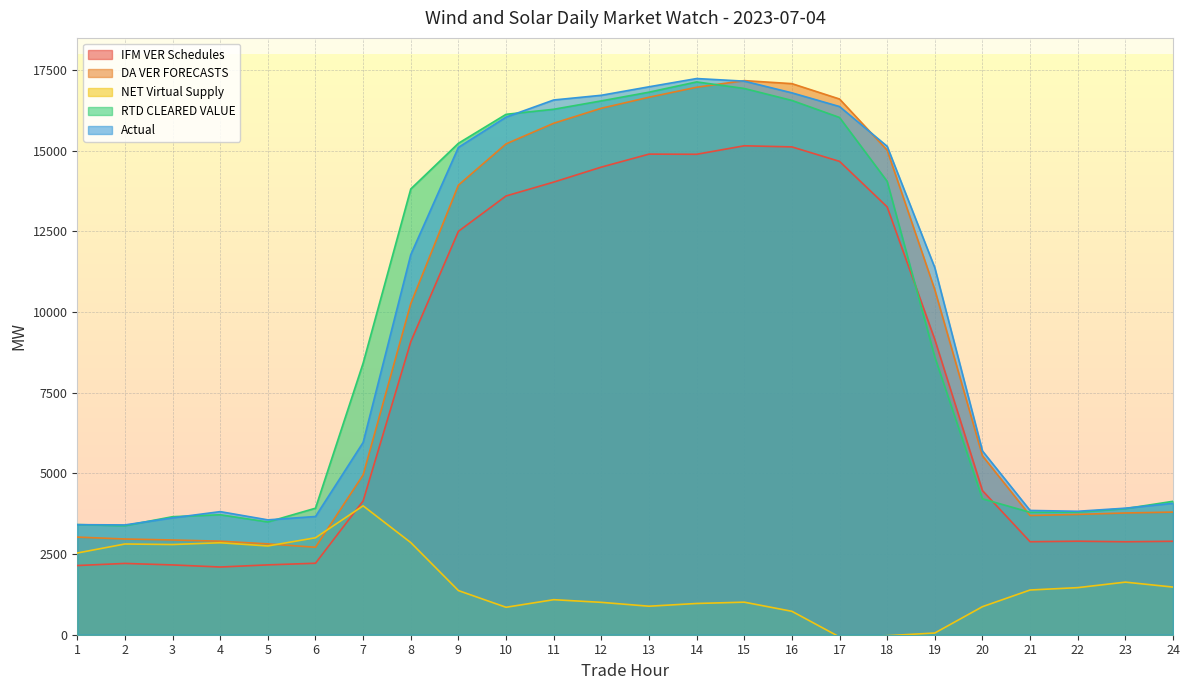

Reading left to right, list all the values displayed in this chart.

IFM VER Schedules: 2144.7	2209.7	2163.4	2098.6	2164.7	2215.6	4146.2	9080.8	12504.4	13600.2	14030.1	14494.7	14897.2	14892.4	15155.3	15121.3	14672.4	13261.2	9150.9	4467.0	2882.9	2898.8	2881.7	2896.8
DA VER FORECASTS: 3026.1	2967.1	2936.2	2899.4	2815.8	2711.1	4953.4	10261.9	13936.1	15214.3	15853.6	16318.8	16659.9	16969.5	17175.4	17081.9	16605.4	15019.7	10692.1	5546.0	3695.7	3729.3	3773.7	3801.2
NET Virtual Supply: 2533.0	2812.3	2795.7	2851.0	2751.1	3005.0	3995.0	2856.6	1368.7	850.9	1085.9	1003.7	883.6	968.2	1009.1	726.1	-69.0	-29.7	52.8	869.5	1386.0	1459.6	1630.1	1477.0
RTD CLEARED VALUE: 3413.9	3378.4	3658.4	3718.5	3495.1	3921.6	8418.6	13816.6	15232.6	16130.9	16287.1	16547.3	16816.8	17135.4	16932.1	16561.3	16032.9	14053.9	8609.0	4212.8	3793.4	3800.2	3908.7	4135.5
Actual: 3411.4	3403.1	3622.5	3815.6	3560.0	3664.6	5960.1	11780.0	15105.5	16043.7	16575.2	16721.1	16983.9	17239.7	17159.5	16796.6	16371.7	15139.5	11376.7	5696.6	3852.1	3826.6	3922.4	4072.9